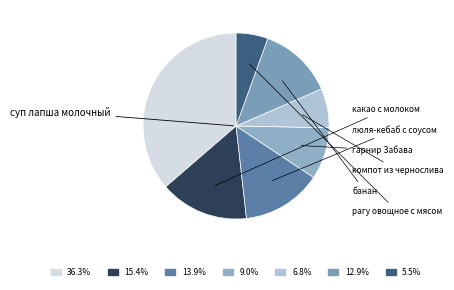

Does any single category account for the majority?

No